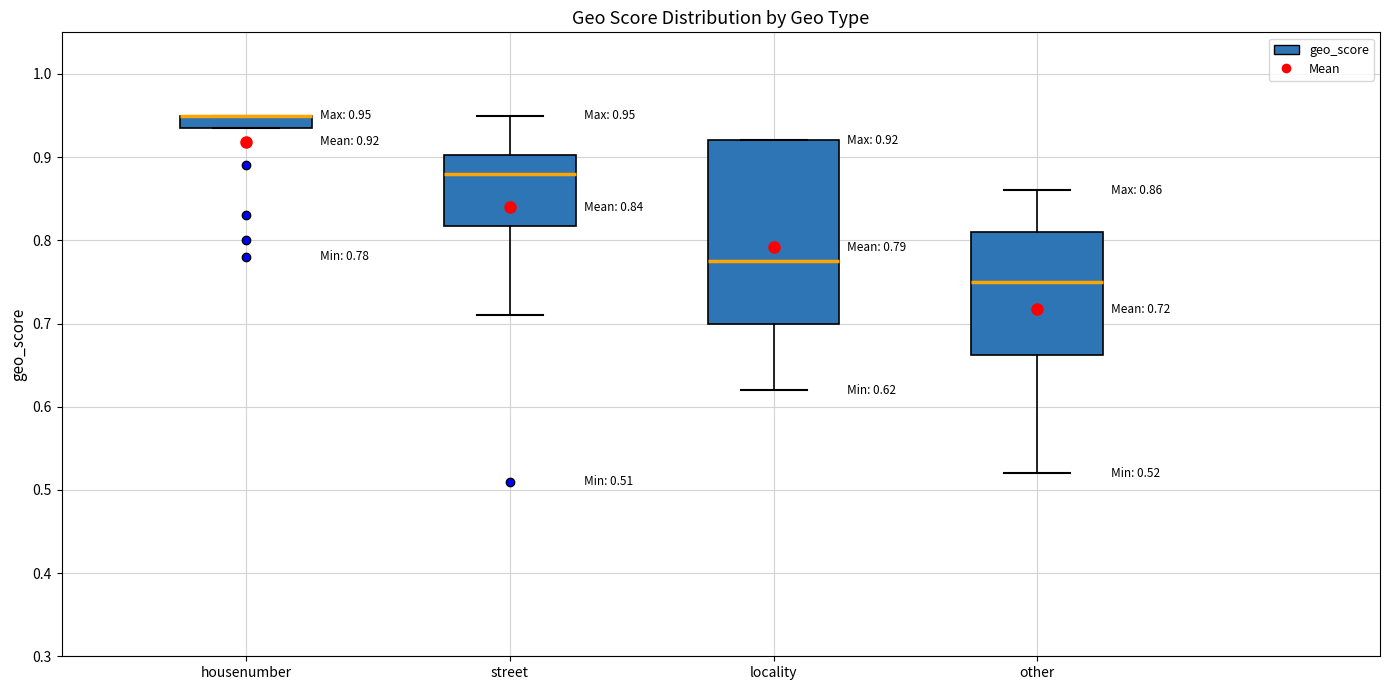

Which box is the tallest, from its lower edge to its upper edge?

locality